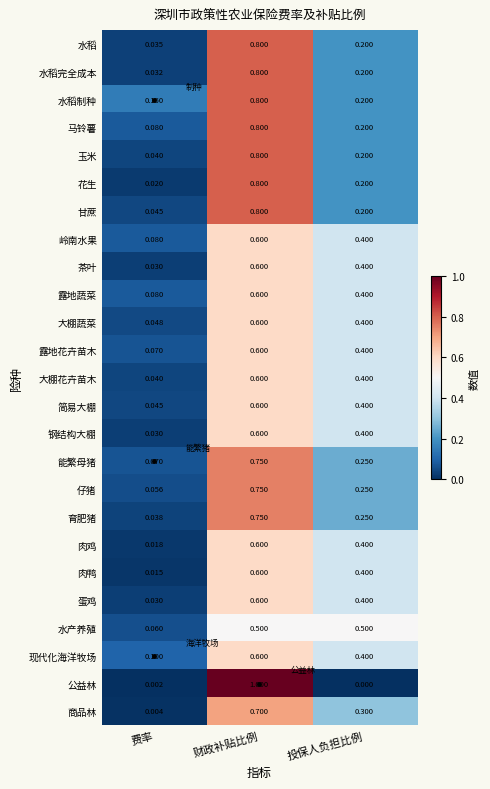

Which series has the largest total across all categories?

水稻制种